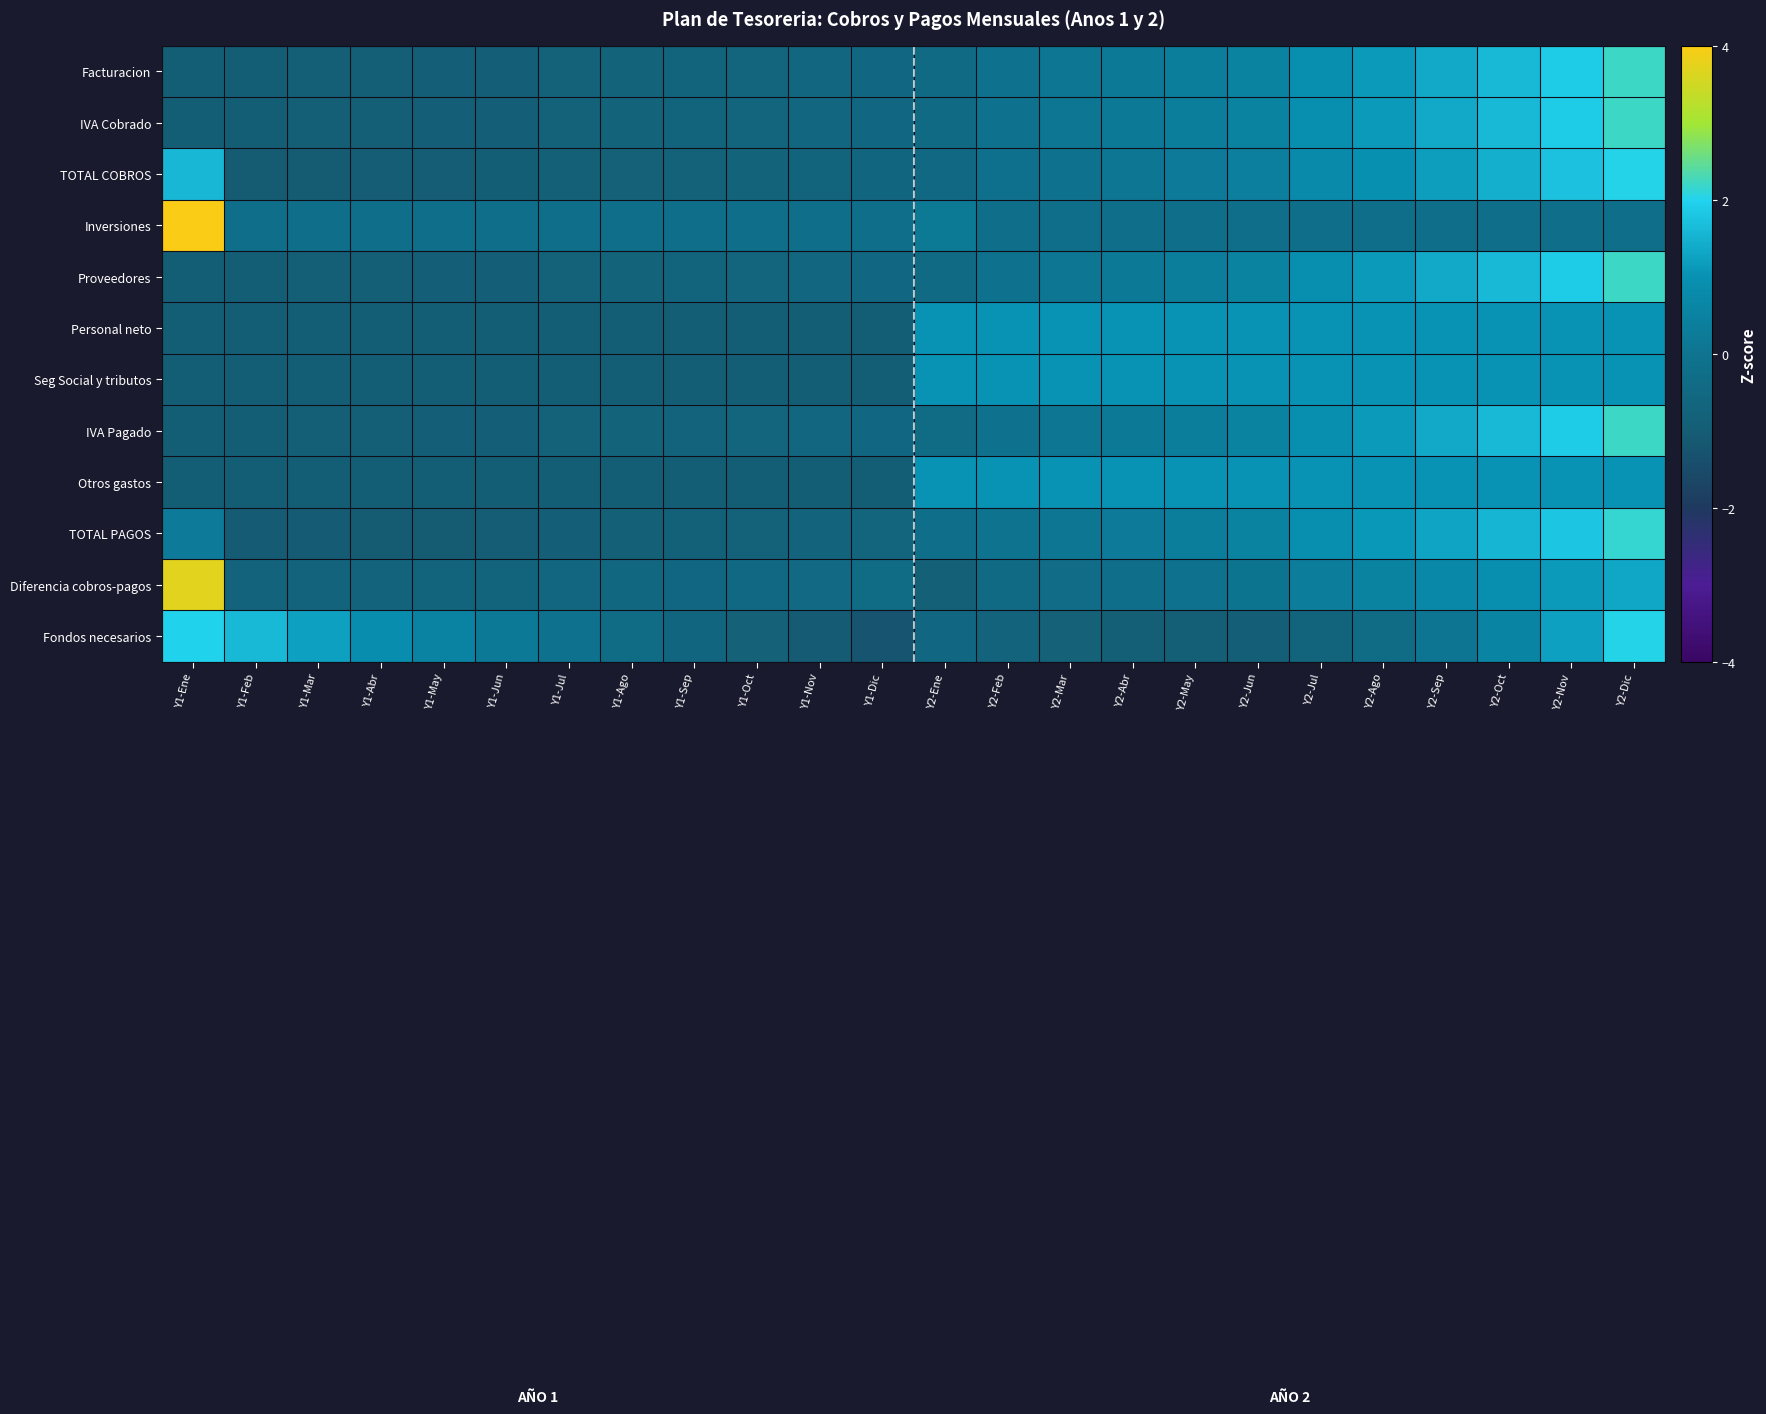

What is the minimum value shown in the chart?

-1.3